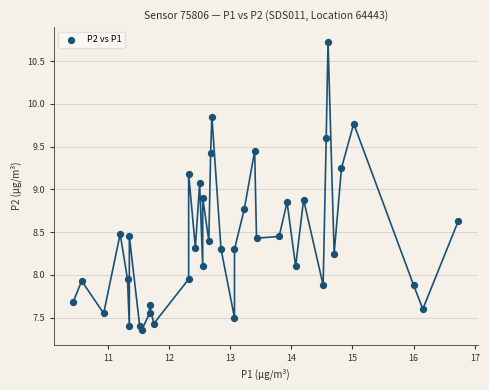

What is the range of Y values (max minus min)?

3.4